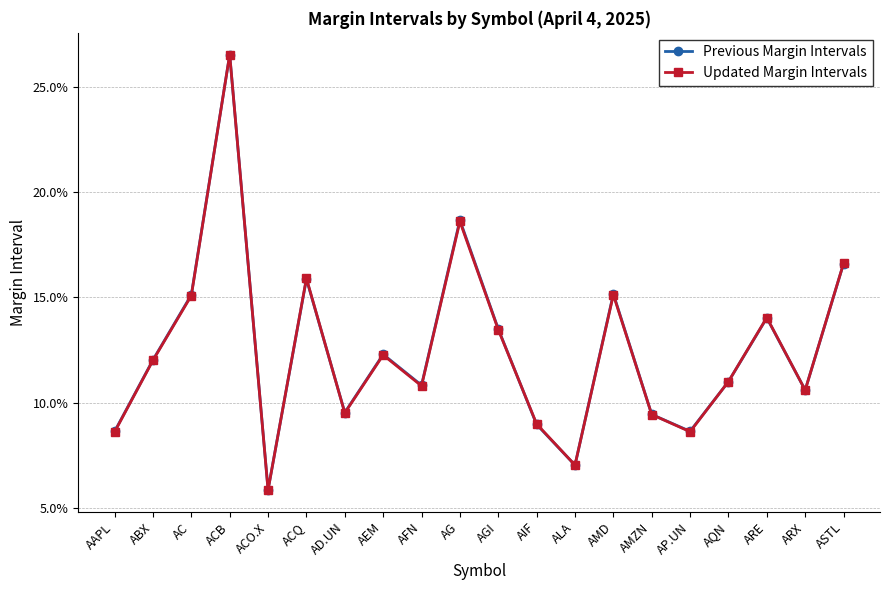

What are all the series names shown in the legend?

Previous Margin Intervals, Updated Margin Intervals